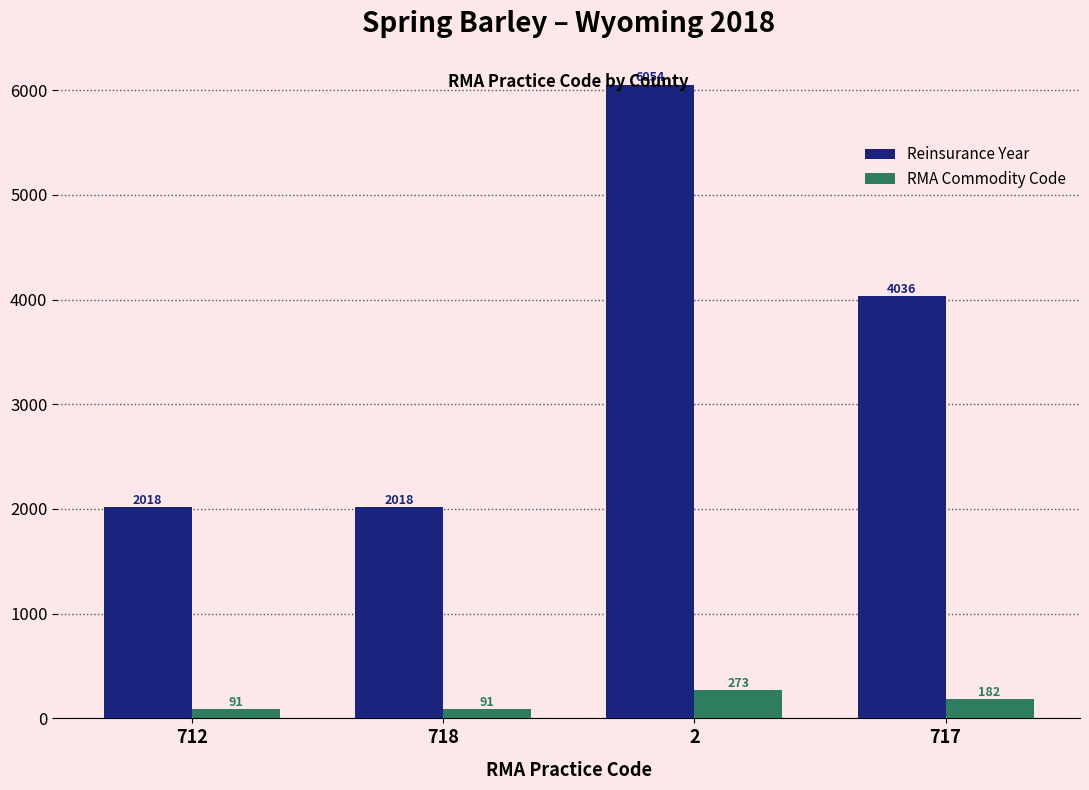

Is it true that RMA Commodity Code equals 91 at 712?

True